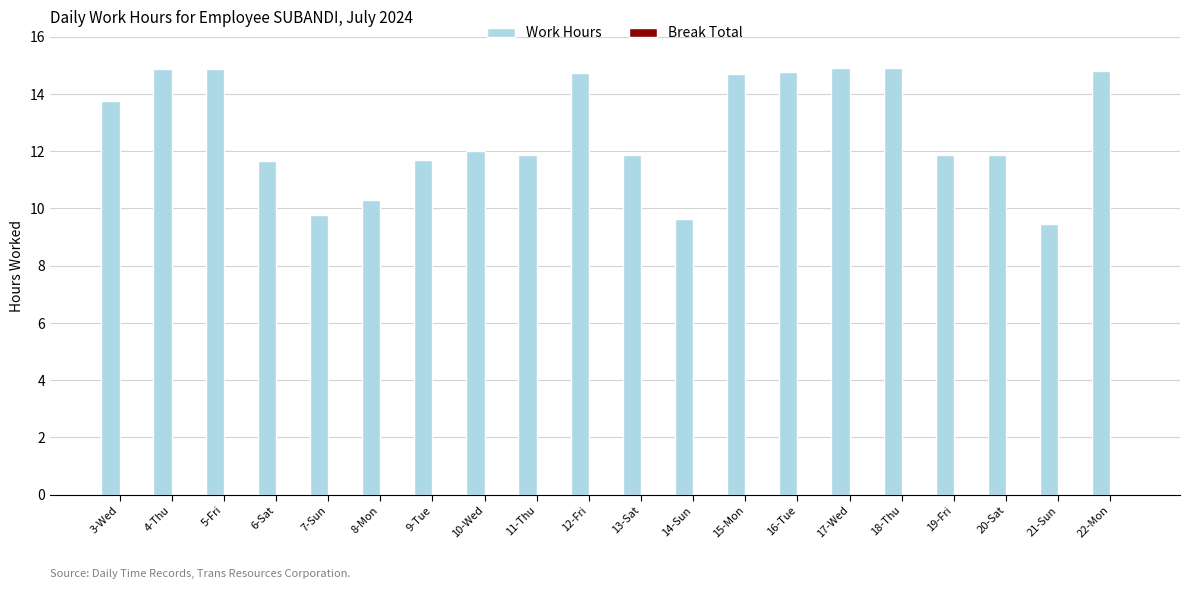

How many bars are there in total?

20